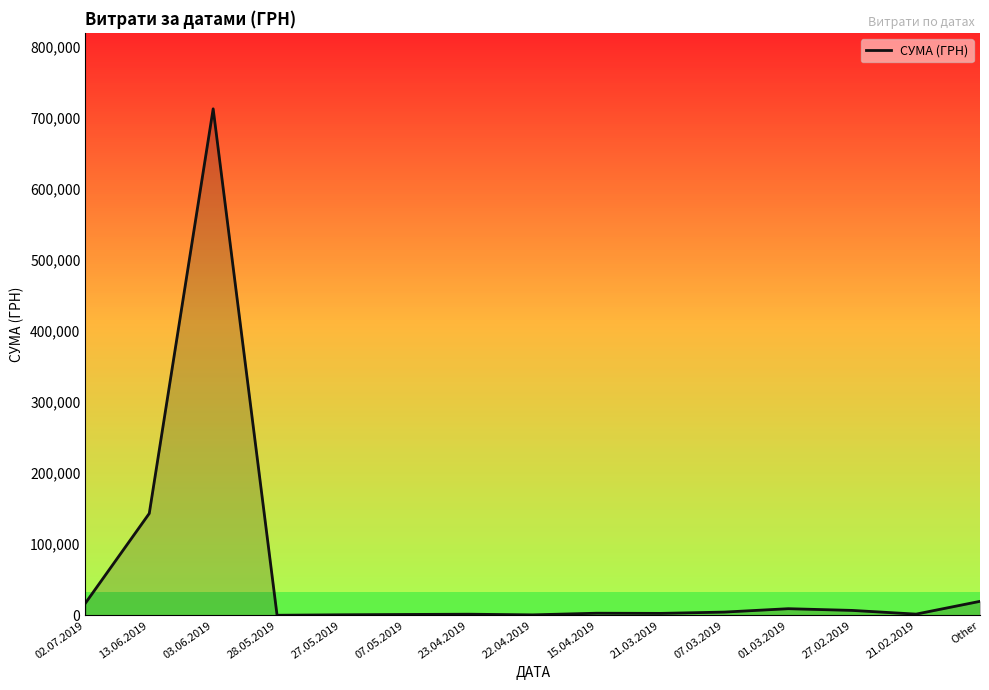

What position from the left is 15.04.2019?

9